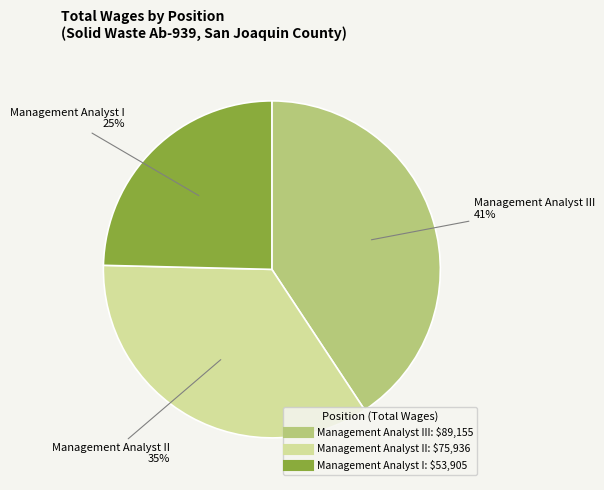

To the nearest percent, what is the difference between the largest and smallest slice percentages?

16%